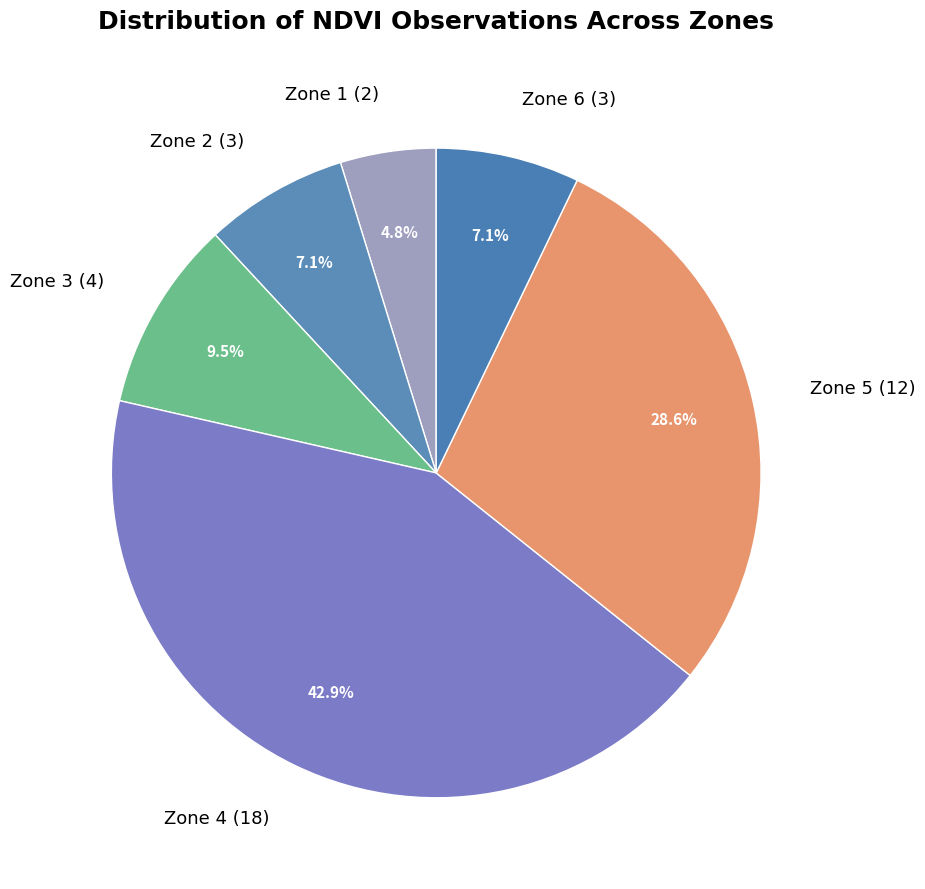

Which slice is the smallest?

Zone 1